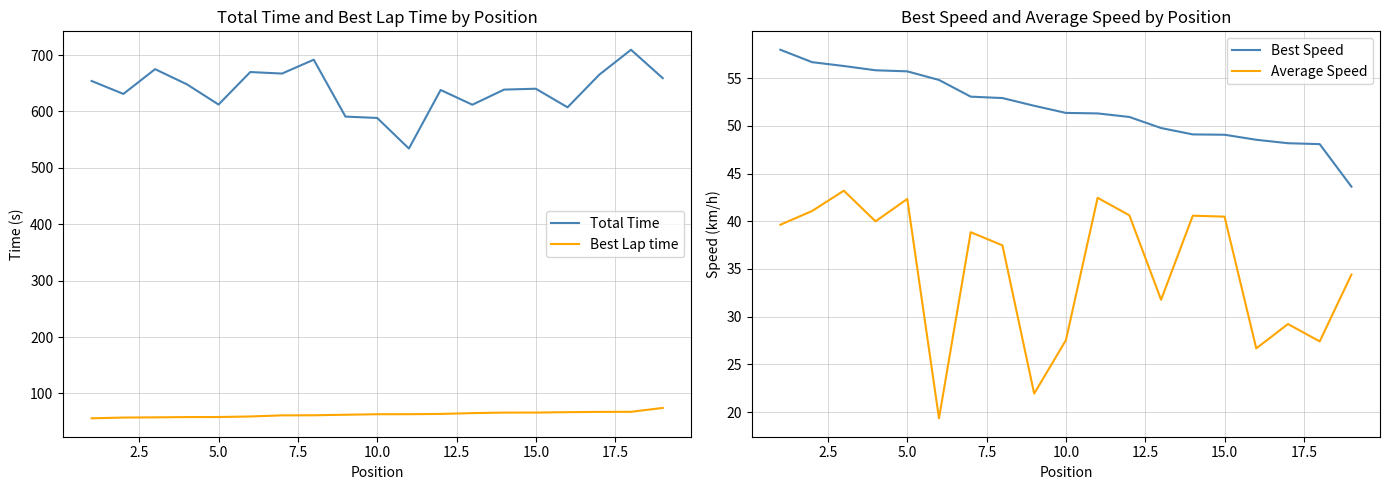

What is the sum of all Best Speed values?

985.3